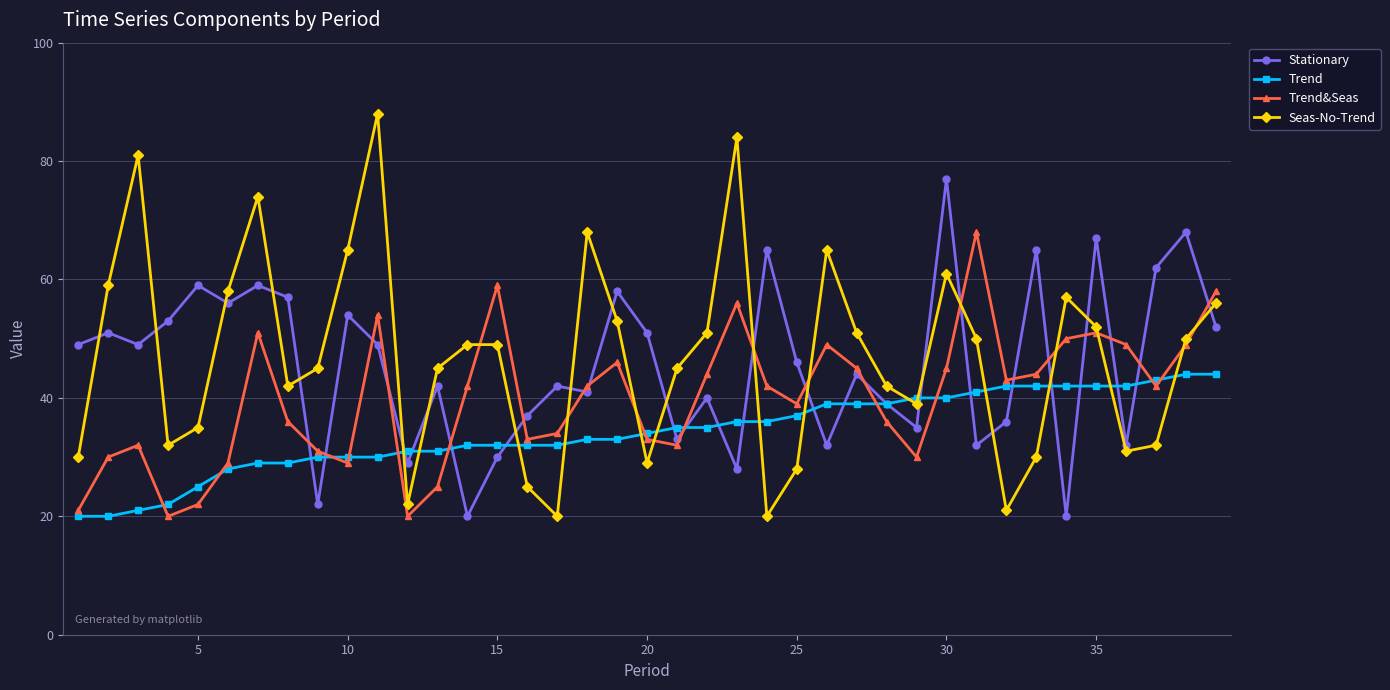

Reading left to right, list all the values displayed in this chart.

Stationary: 49	51	49	53	59	56	59	57	22	54	49	29	42	20	30	37	42	41	58	51	33	40	28	65	46	32	44	39	35	77	32	36	65	20	67	32	62	68	52
Trend: 20	20	21	22	25	28	29	29	30	30	30	31	31	32	32	32	32	33	33	34	35	35	36	36	37	39	39	39	40	40	41	42	42	42	42	42	43	44	44
Trend&Seas: 21	30	32	20	22	29	51	36	31	29	54	20	25	42	59	33	34	42	46	33	32	44	56	42	39	49	45	36	30	45	68	43	44	50	51	49	42	49	58
Seas-No-Trend: 30	59	81	32	35	58	74	42	45	65	88	22	45	49	49	25	20	68	53	29	45	51	84	20	28	65	51	42	39	61	50	21	30	57	52	31	32	50	56